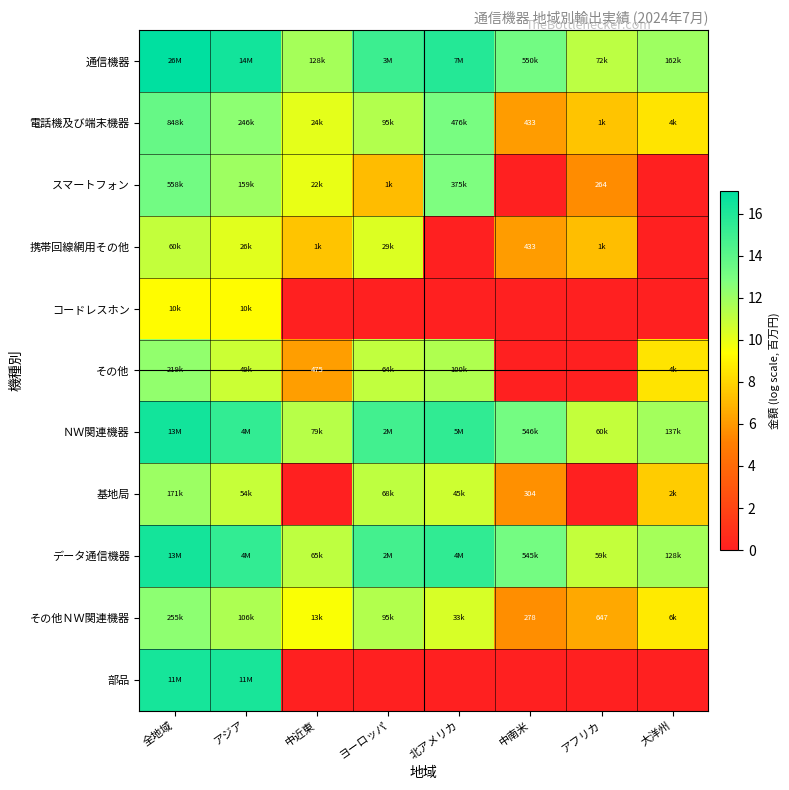

What is the difference between the maximum and minimum values in the その他ＮＷ関連機器 series?

6.8